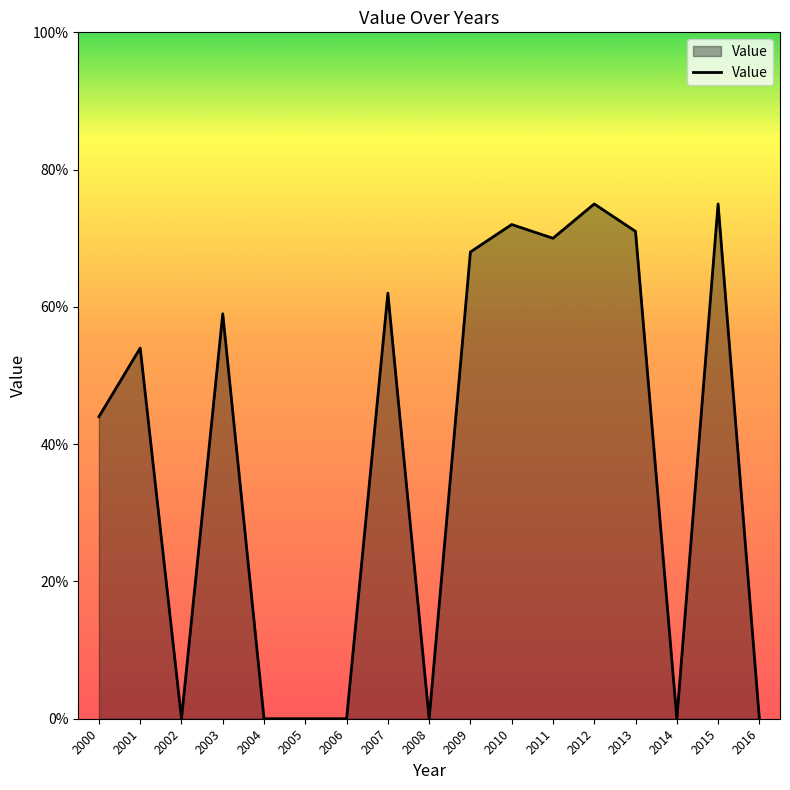

How many points are higher than both their immediate neighbors (excluding endpoints)?

6